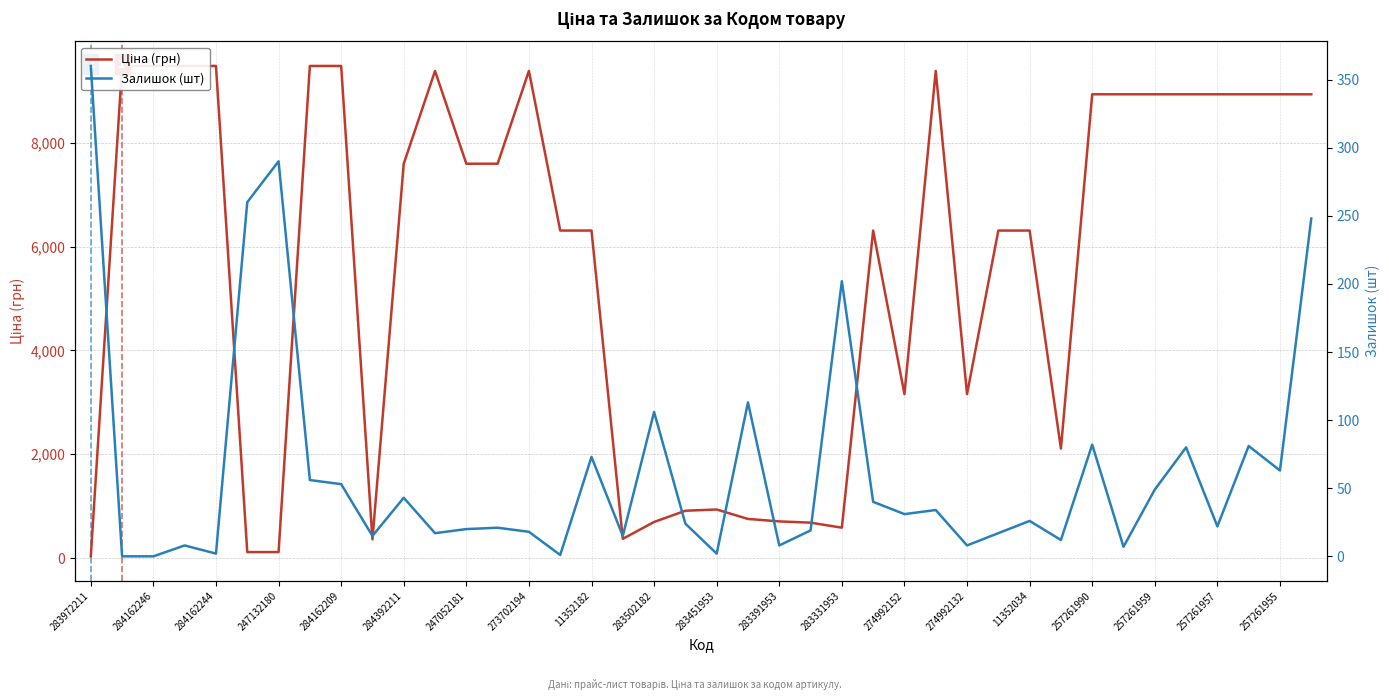

True or false: Ціна (грн) has a value of 4437.0 at 283391953.

False